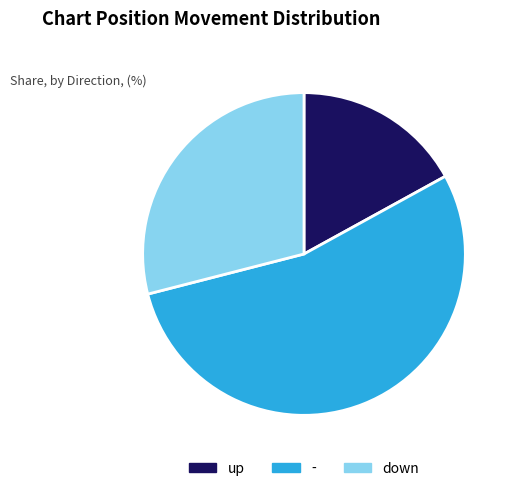

Which category accounts for the majority?

-